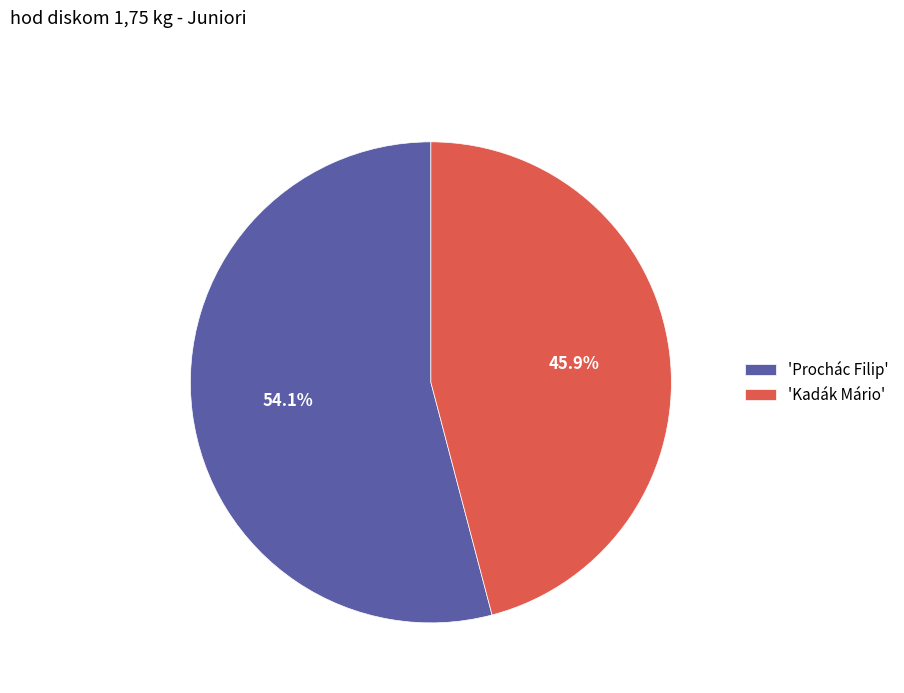

What is the ratio of the value at 'Prochác Filip' to the value at 'Kadák Mário'?

1.2